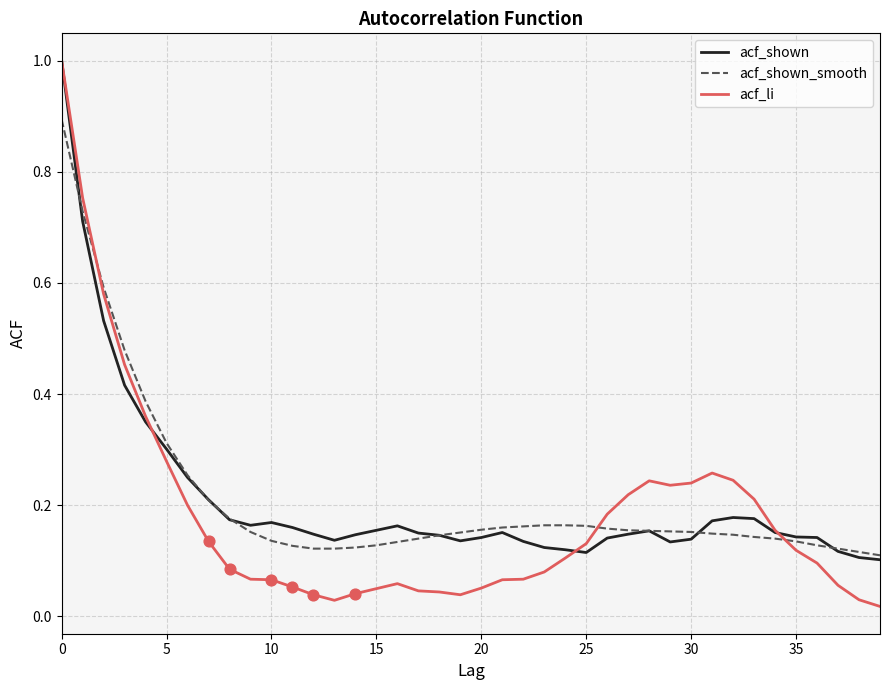

At how many categories does at least one series exceed 0?

40